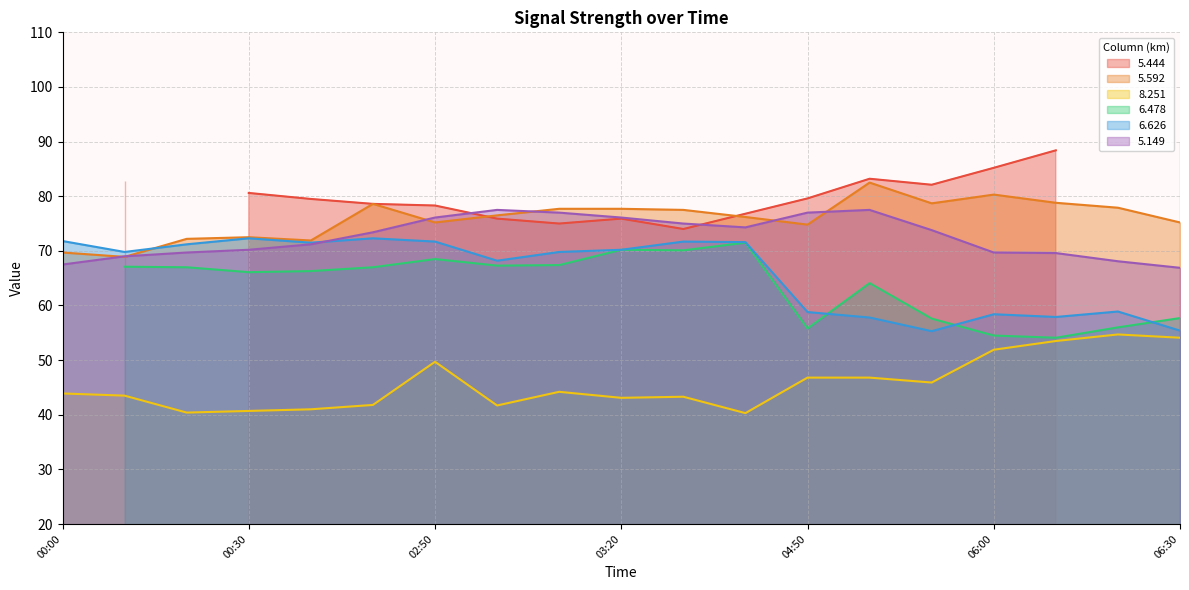

After their last crossing, which series has the higher values:   5.149 or   6.626?

  5.149